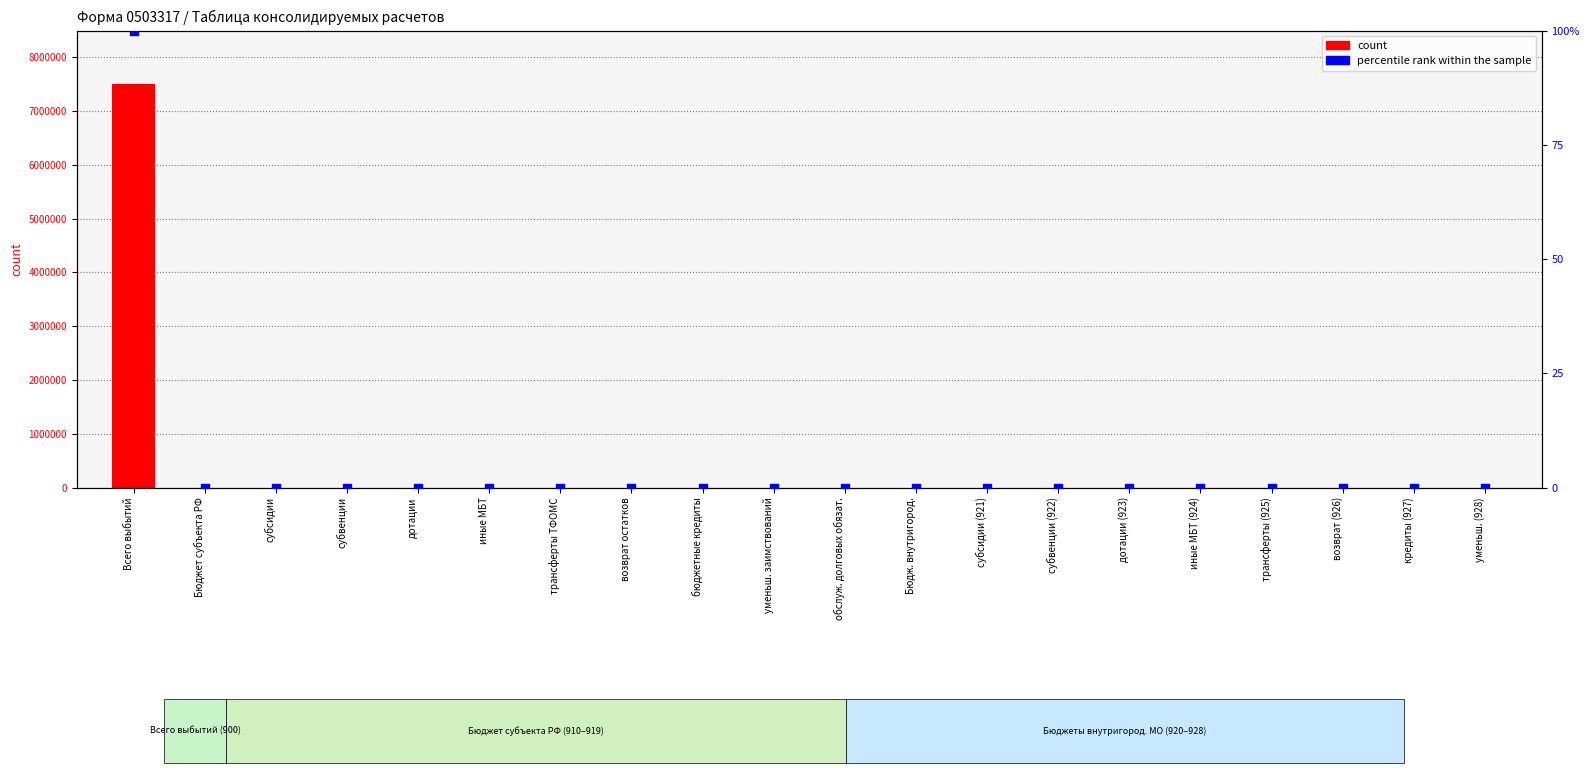

Which series contains the highest Y value?

count